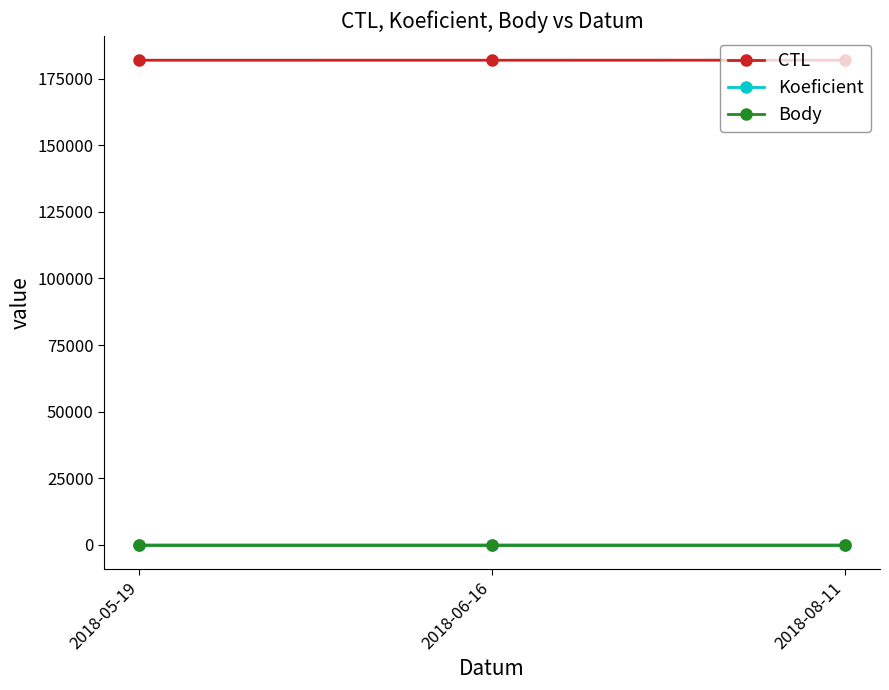

What is the maximum value shown in the chart?

181911